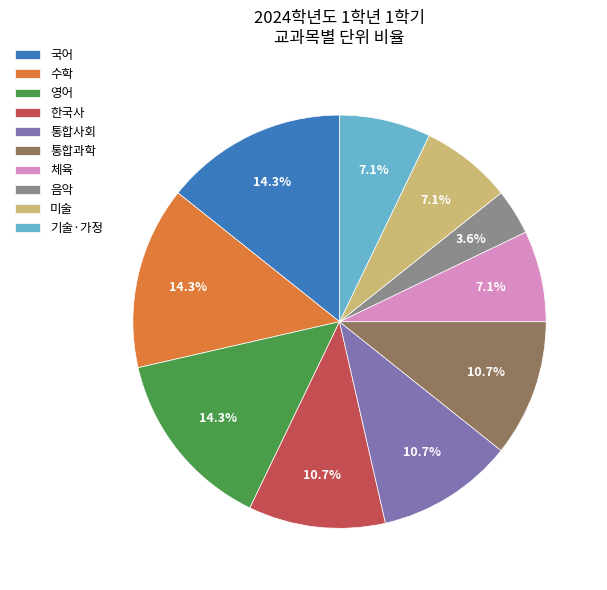

How many slices are in this pie chart?

10